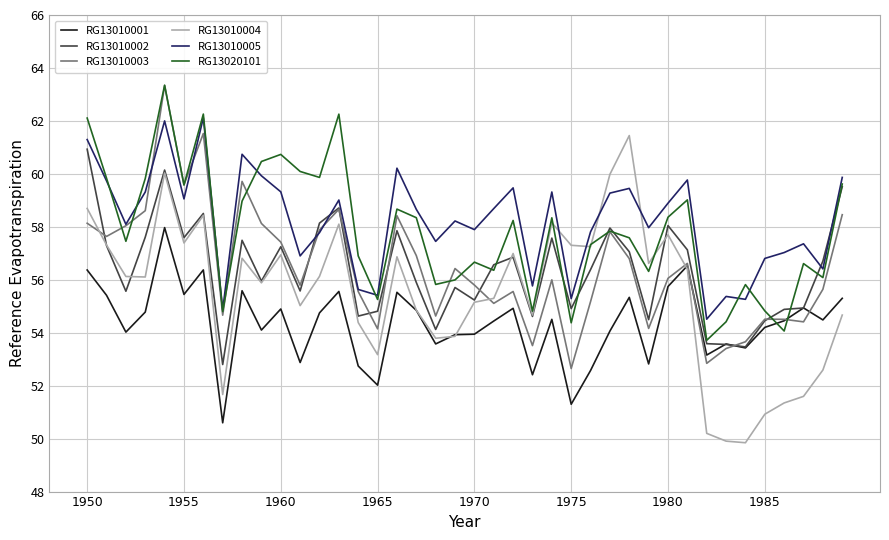

What is the lowest value of the RG13010002 series?

52.8